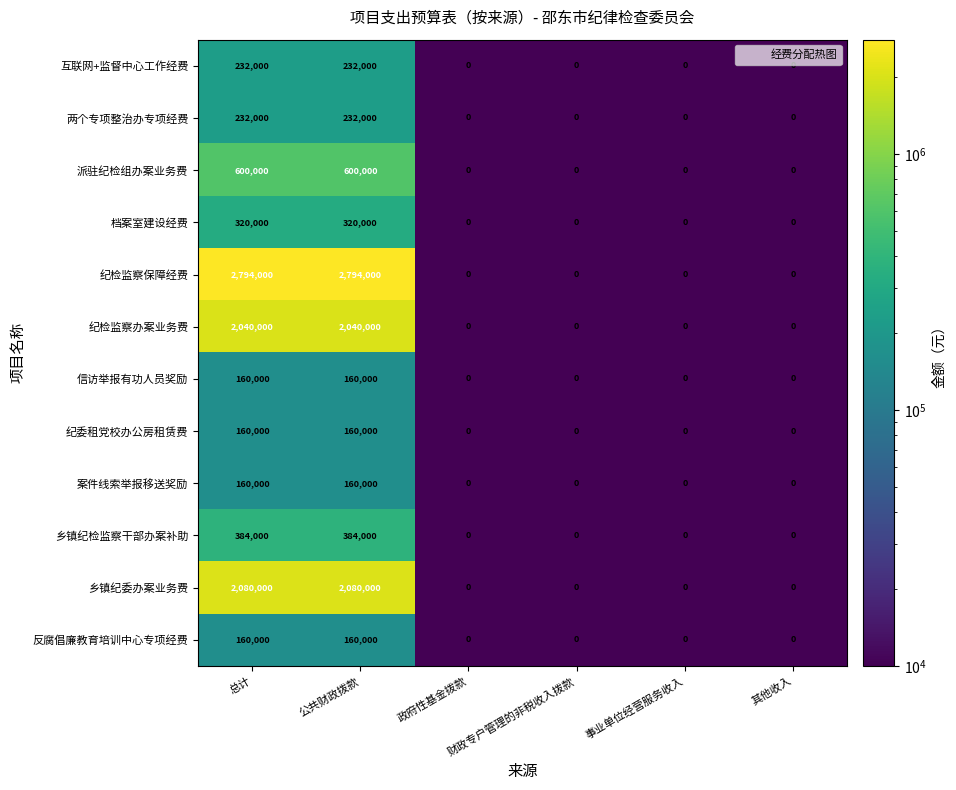

What is the spread (max minus min) of values at 公共财政拨款?

2634000